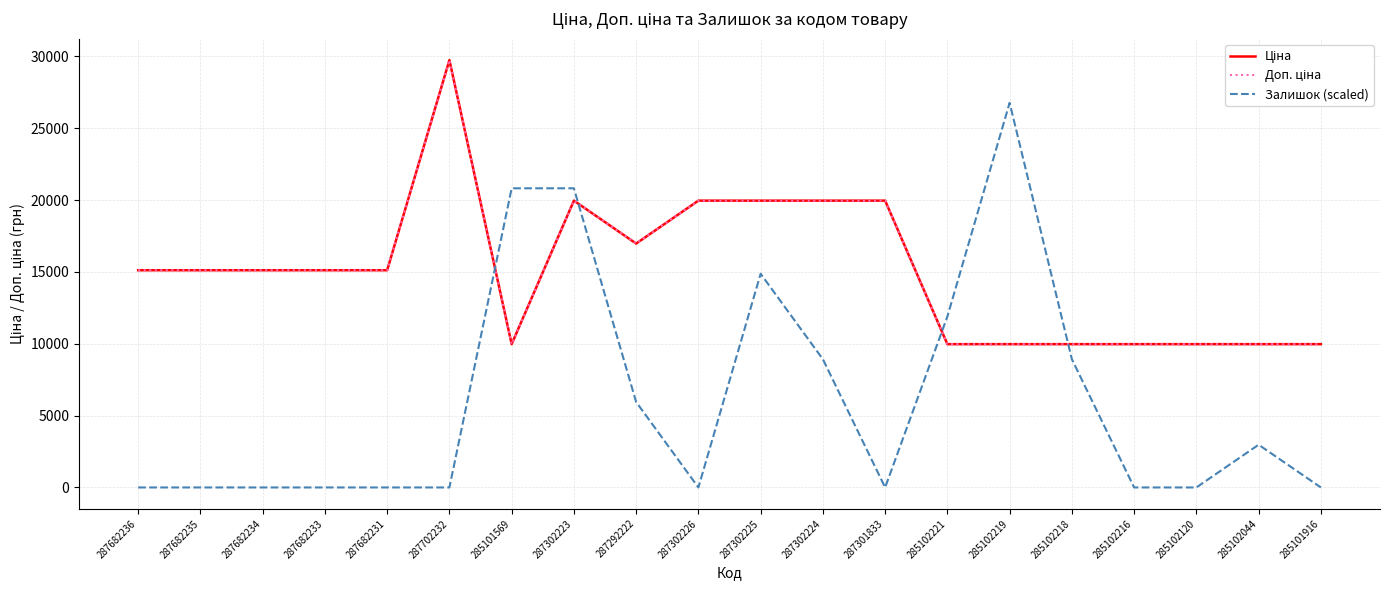

Is this an area chart (filled region under the line)?

No